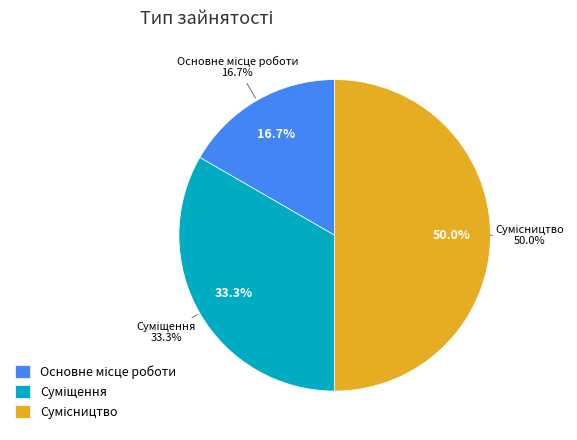

To the nearest percent, what is the difference between the largest and smallest slice percentages?

33%